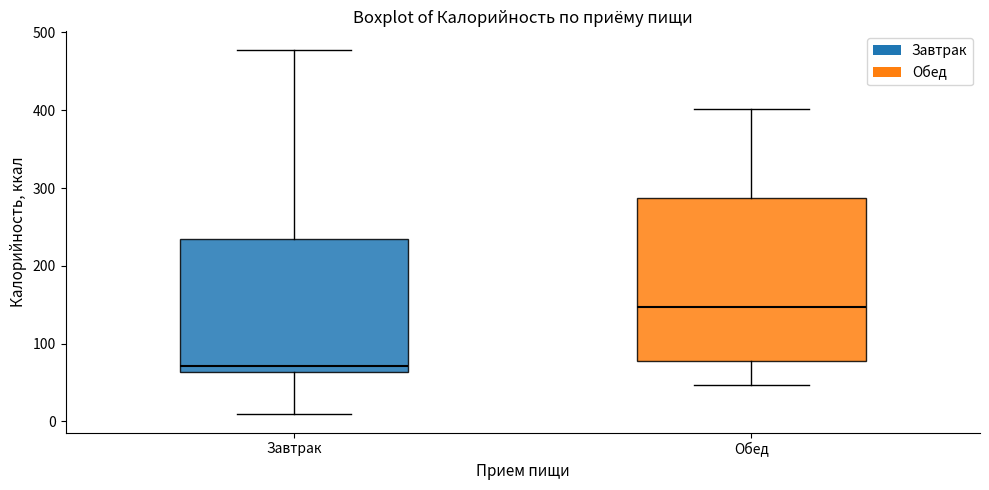

Comparing the boxes themselves (not the whiskers), which one is the tallest?

Обед